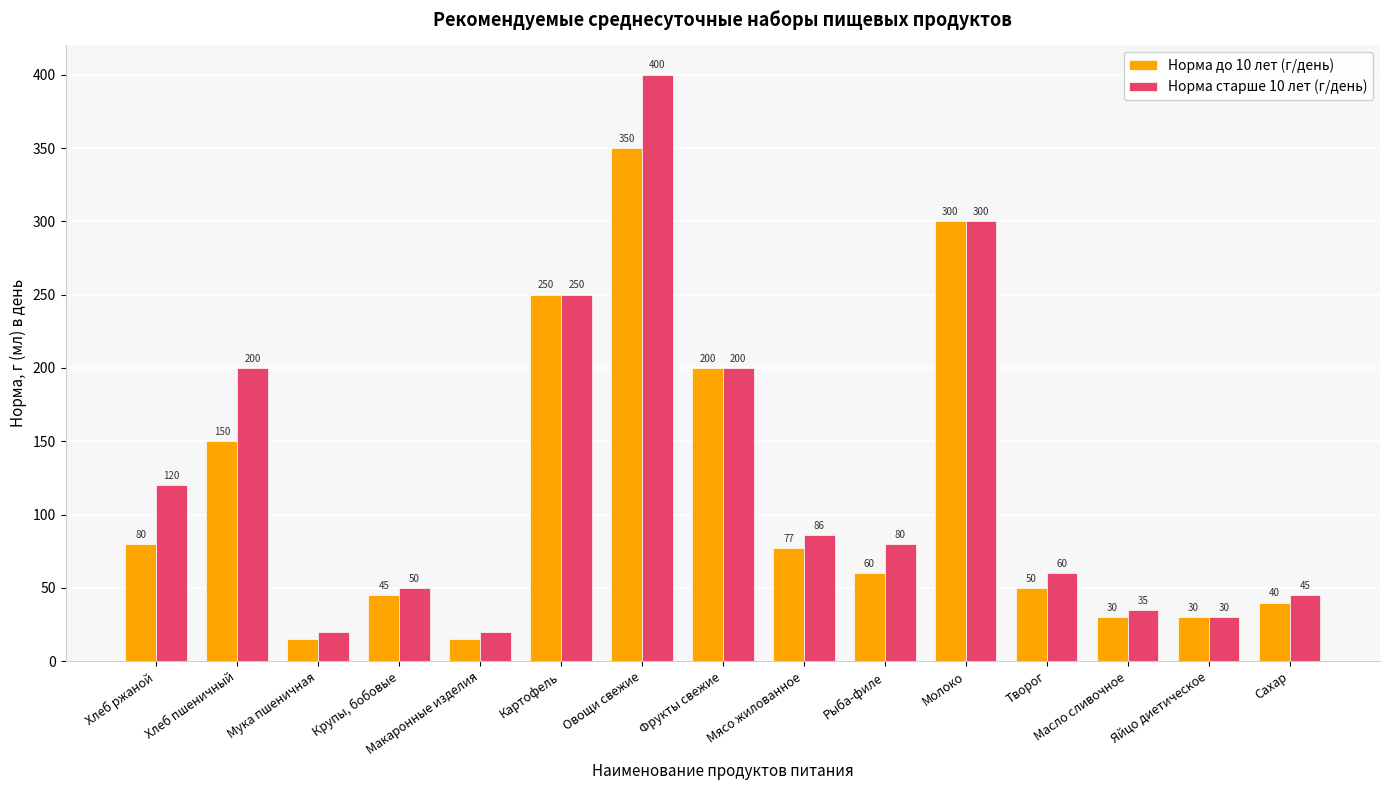

Reading left to right, transcribe all the data shown in this chart.

Норма до 10 лет (г/день): 80	150	15	45	15	250	350	200	77	60	300	50	30	30	40
Норма старше 10 лет (г/день): 120	200	20	50	20	250	400	200	86	80	300	60	35	30	45